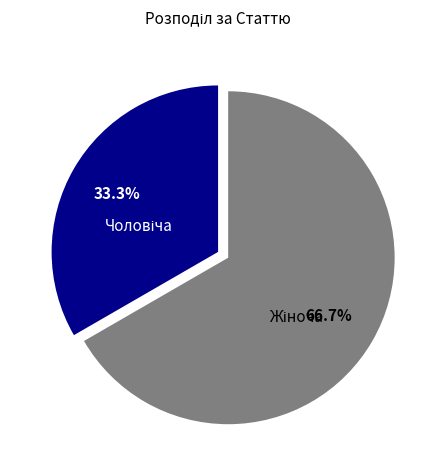

Is there any slice that represents more than half of the pie?

Yes